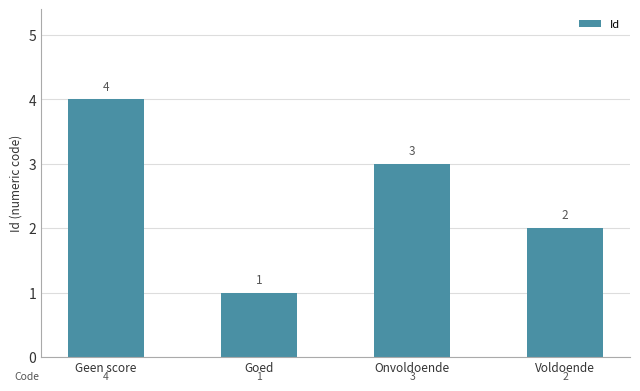

What is the difference between the values at Goed and Geen score?

3